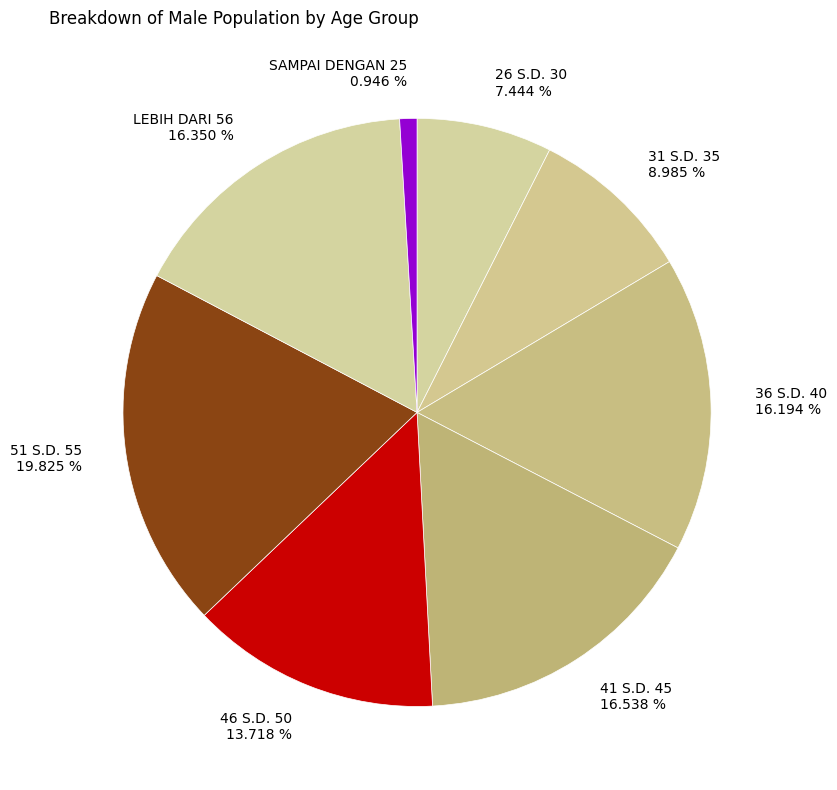

How many segments does this pie chart have?

8